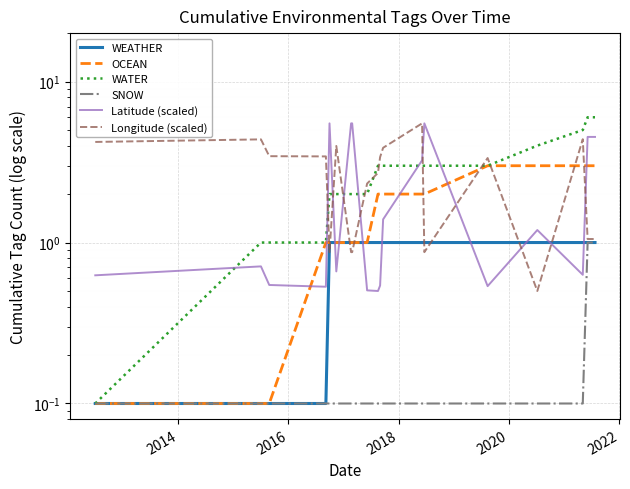

Which series has the largest range (max minus min)?

WATER